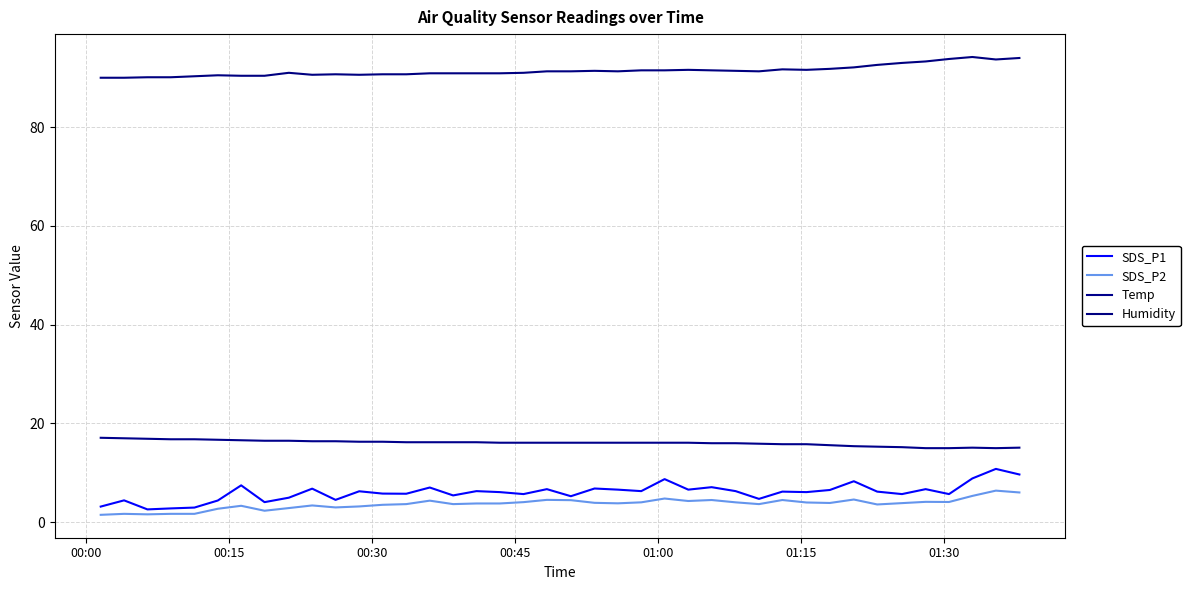

Is this an area chart (filled region under the line)?

No